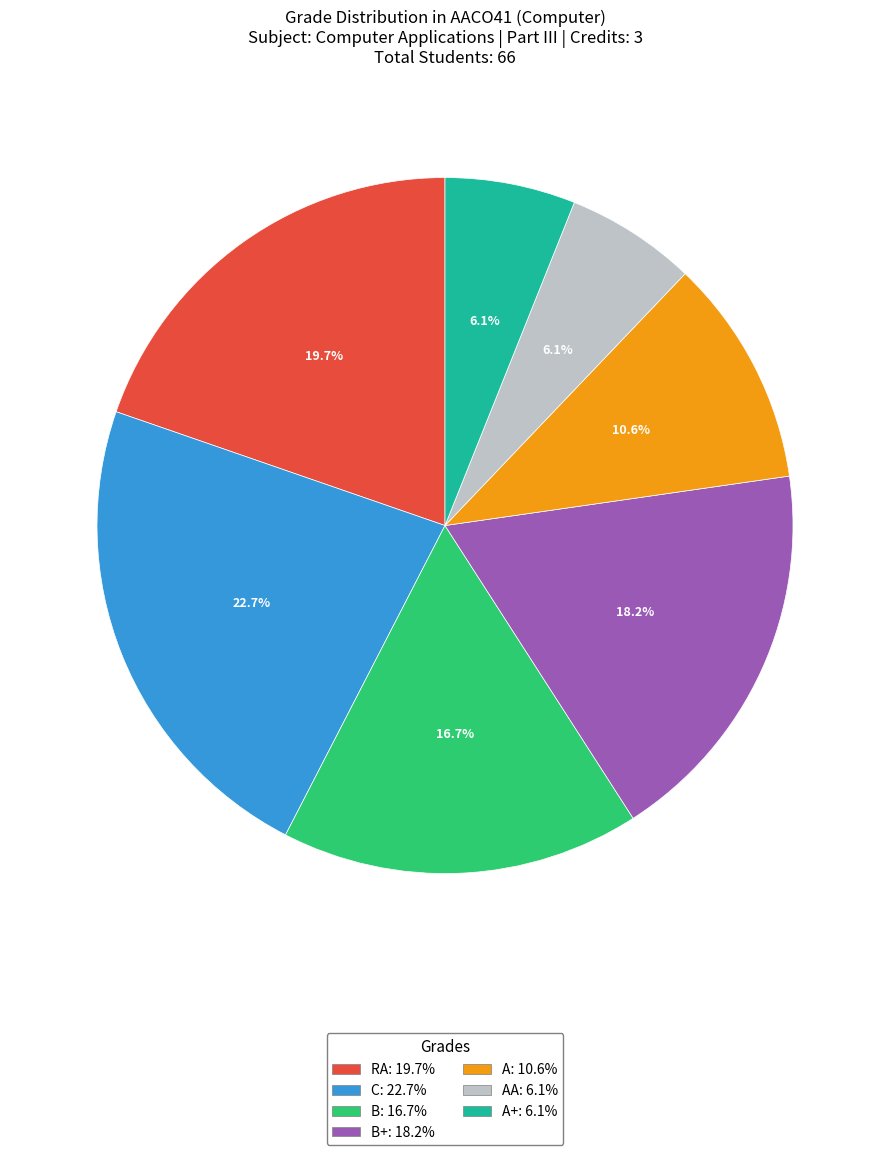

Does any single category account for the majority?

No